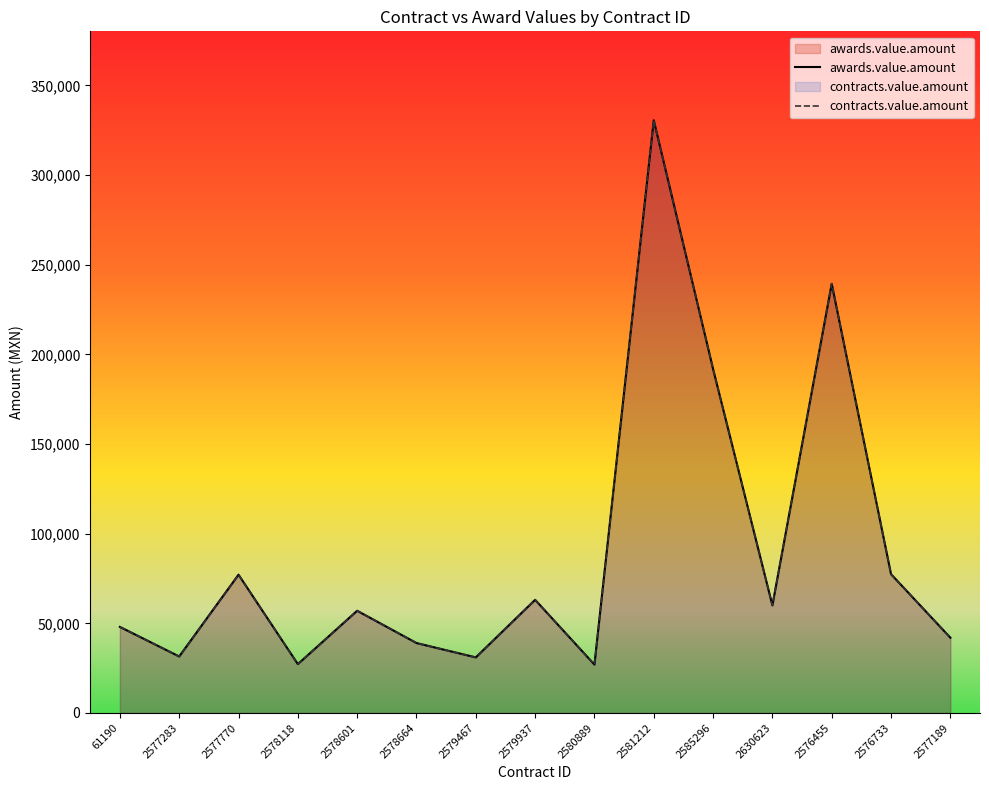

True or false: contracts.value.amount and awards.value.amount intersect in this chart.

False